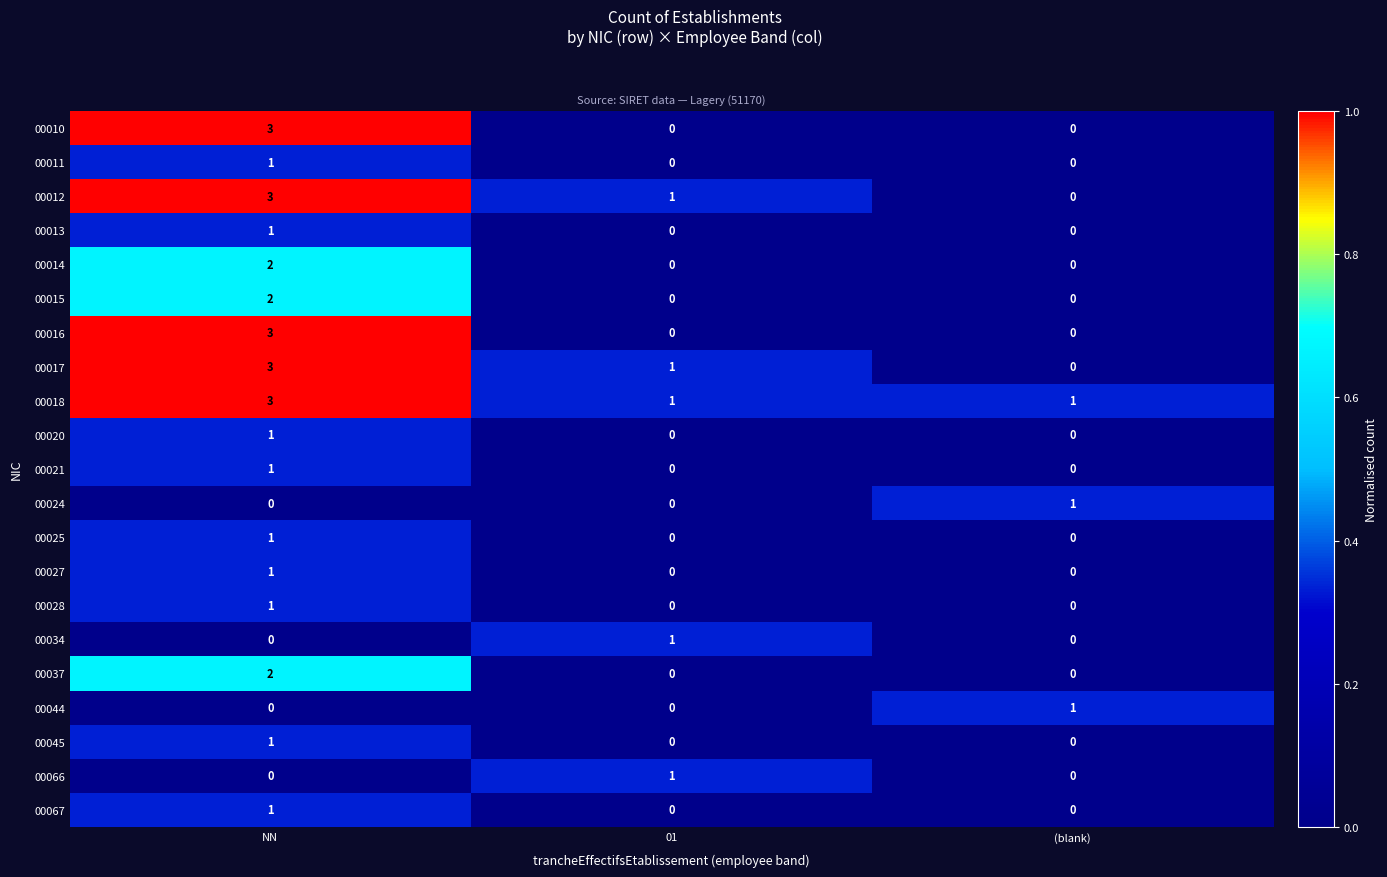

The 00014 series shows 0 at 01. True or false?

True